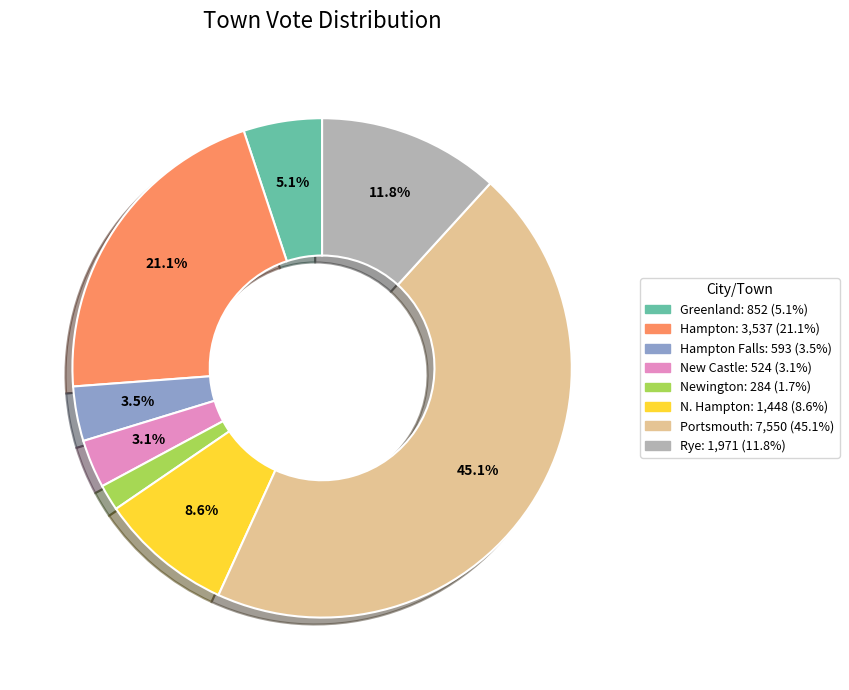

Is there any slice that represents more than half of the pie?

No